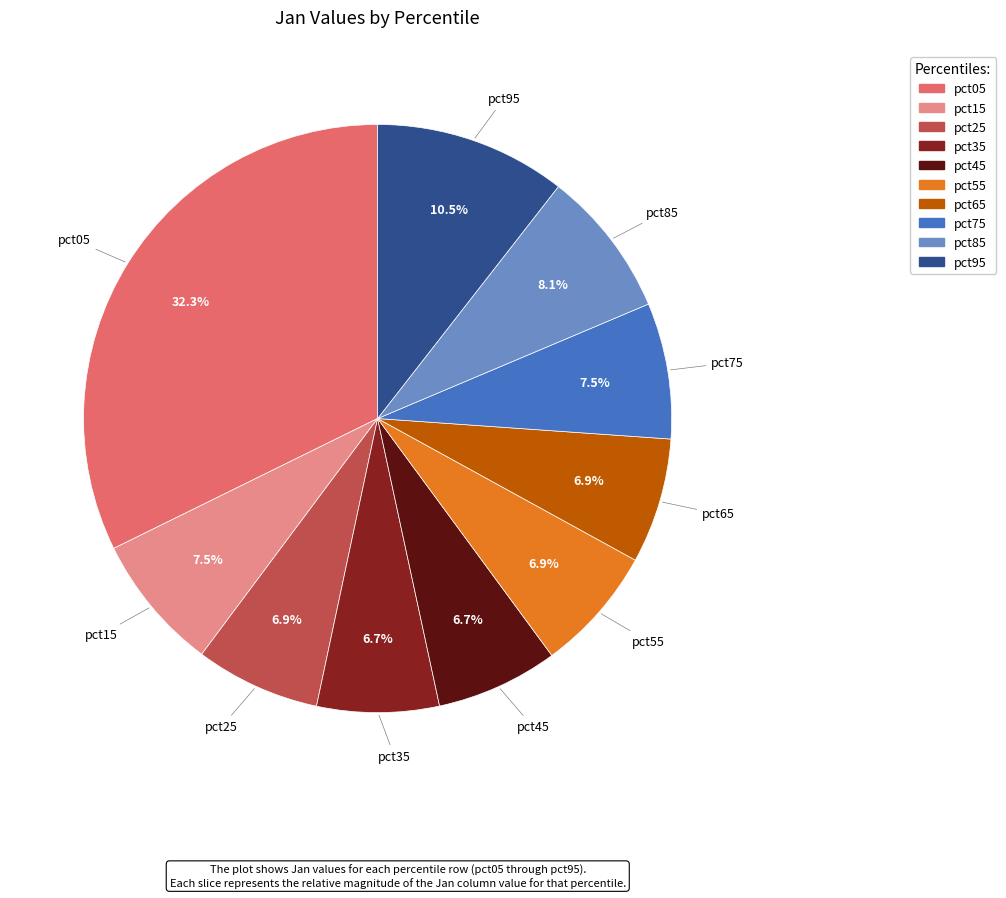

Is it true that pct55 is 13% of the pie?

False